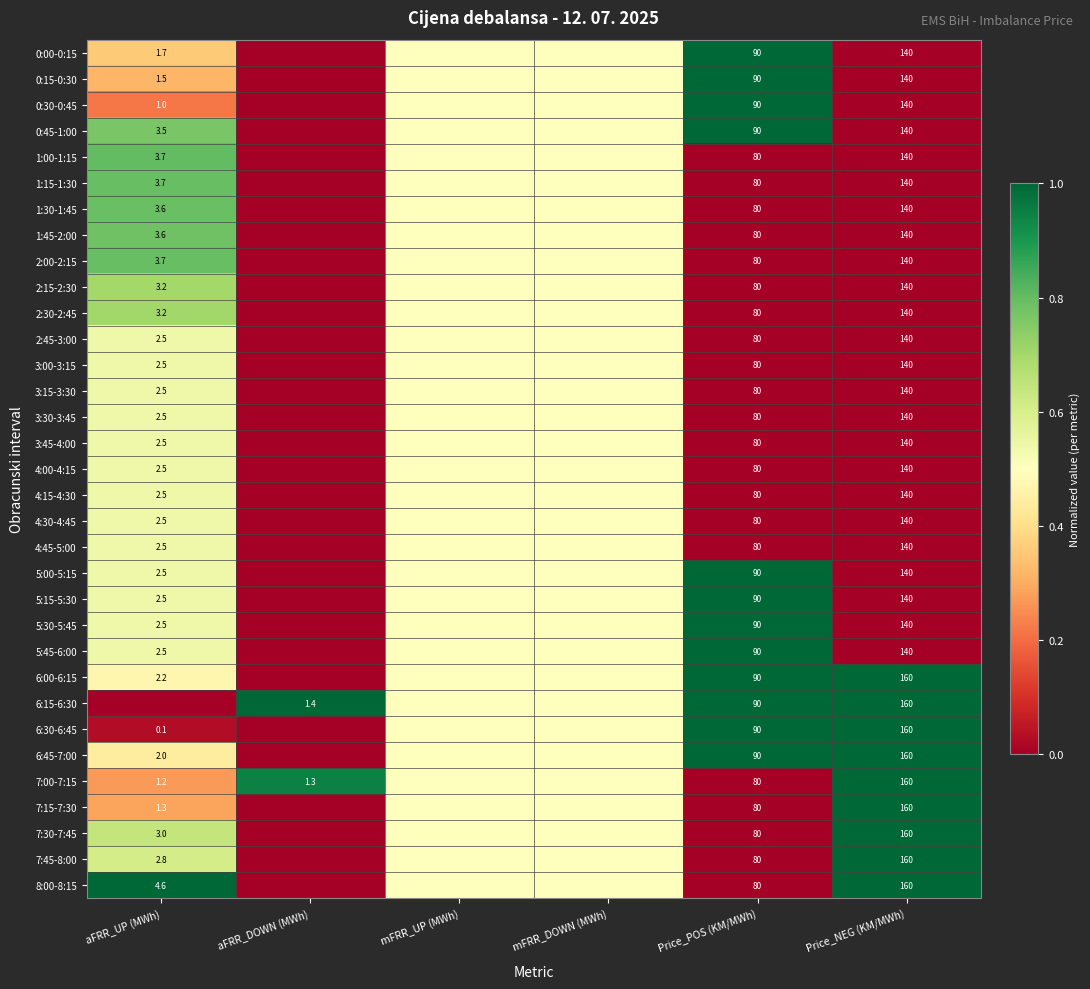

Is the value of 0:30-0:45 at Price_NEG (KM/MWh) greater than the value of 7:45-8:00 at Price_NEG (KM/MWh)?

No